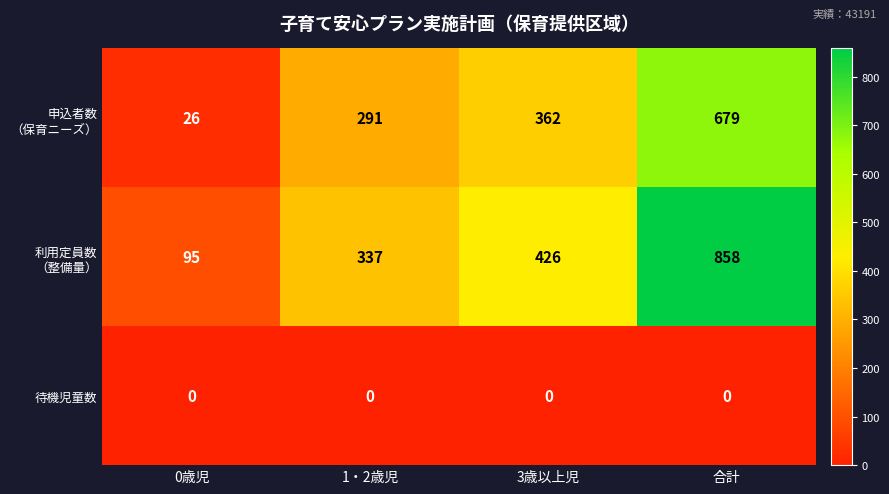

What is the spread (max minus min) of values at 0歳児?

95